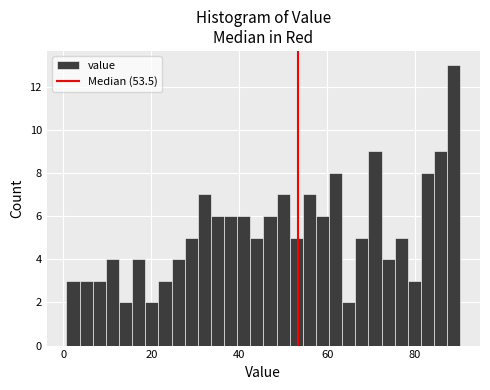

Around what value on the x-axis is the tallest bar? Give the approximate position of its centre, as read against the axis.

88